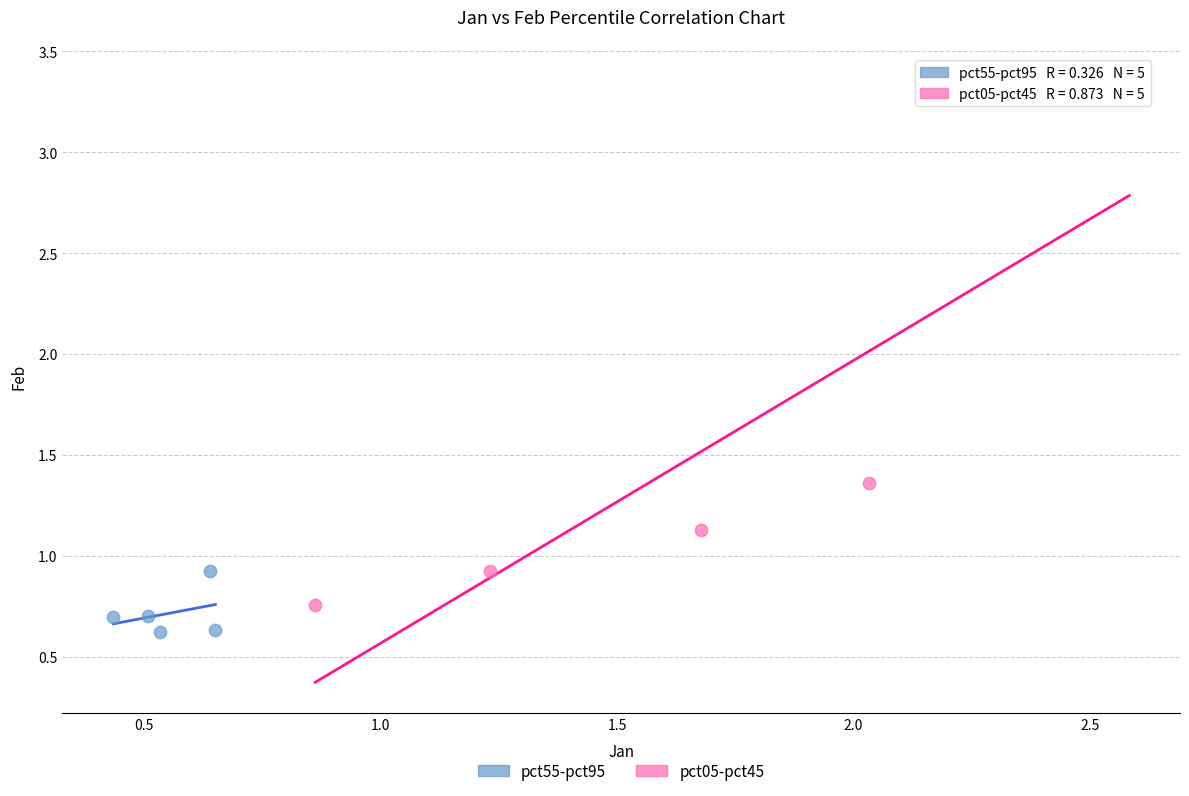

Which series reaches the minimum Y coordinate?

pct55-pct95